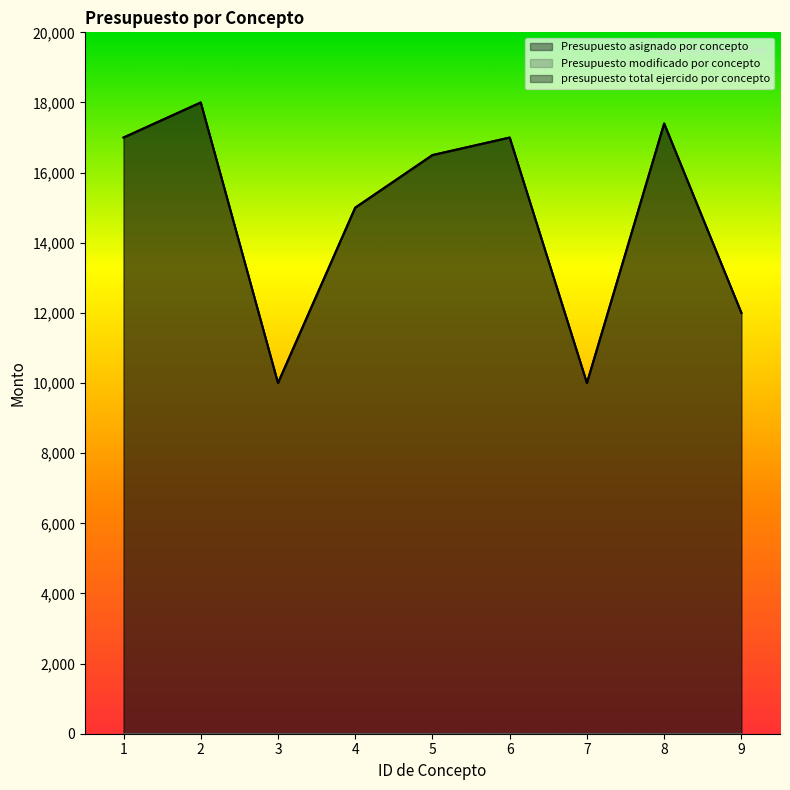

The Presupuesto asignado por concepto series shows 7262.8 at 9. True or false?

False